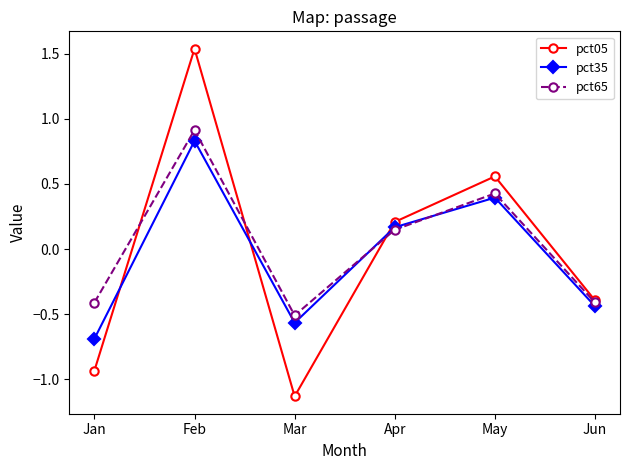

The value of pct05 at Jun is -0.4. True or false?

True